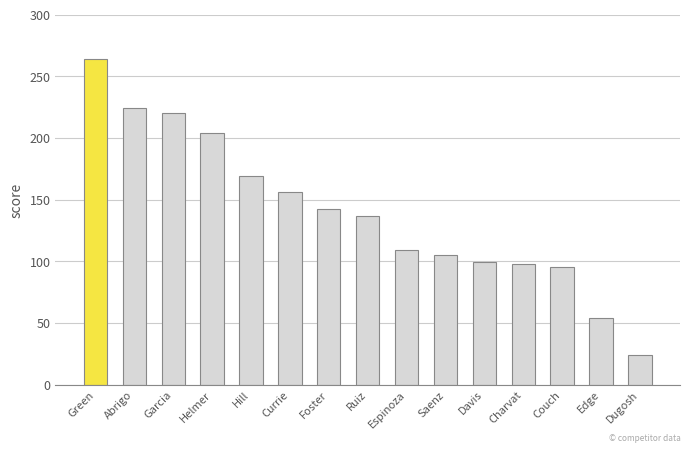

Is it true that the value at Charvat is 98?

True